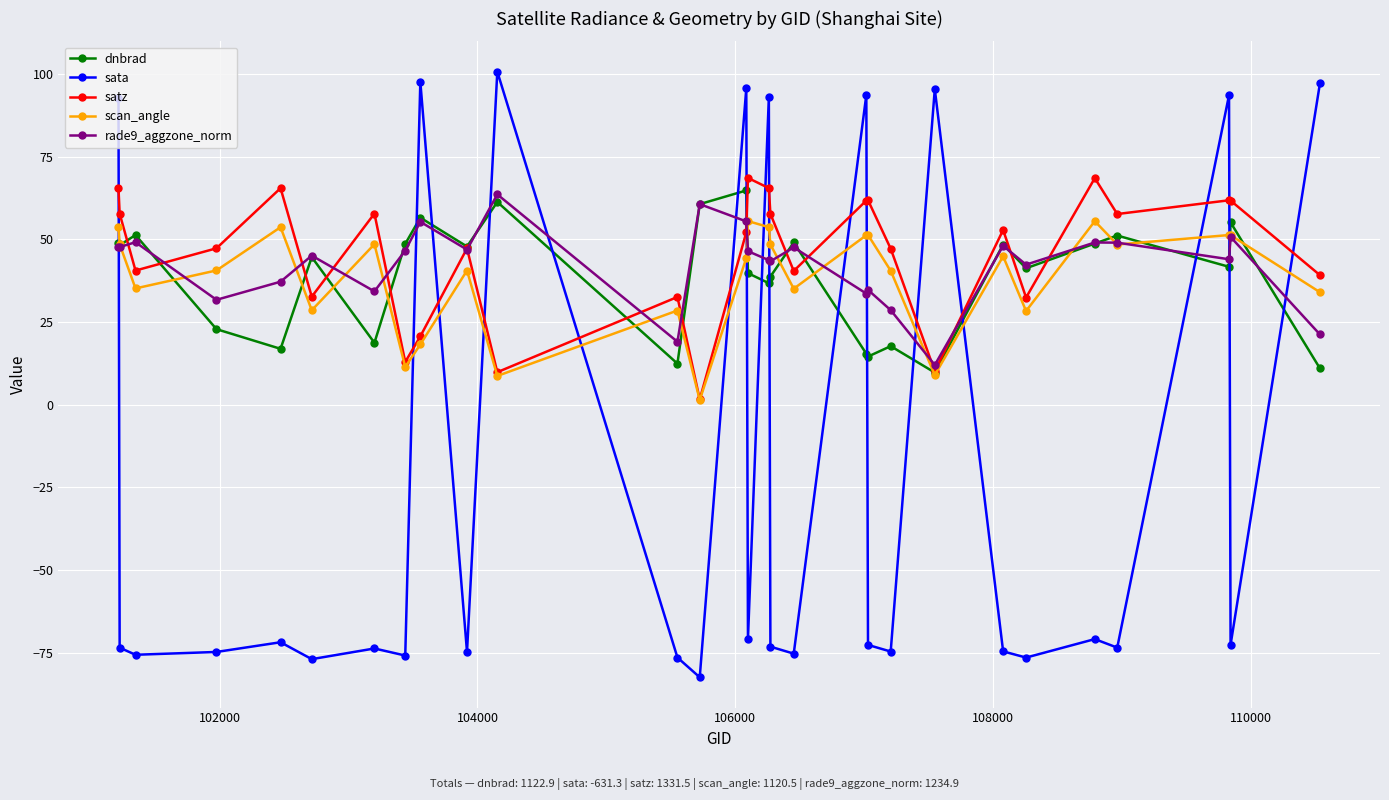

How many interior local valleys does the sata series have?

11